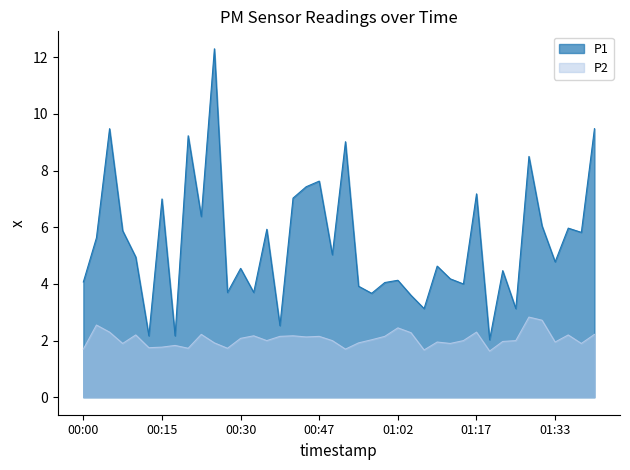

What is the total value across all series at 00:15?

8.8